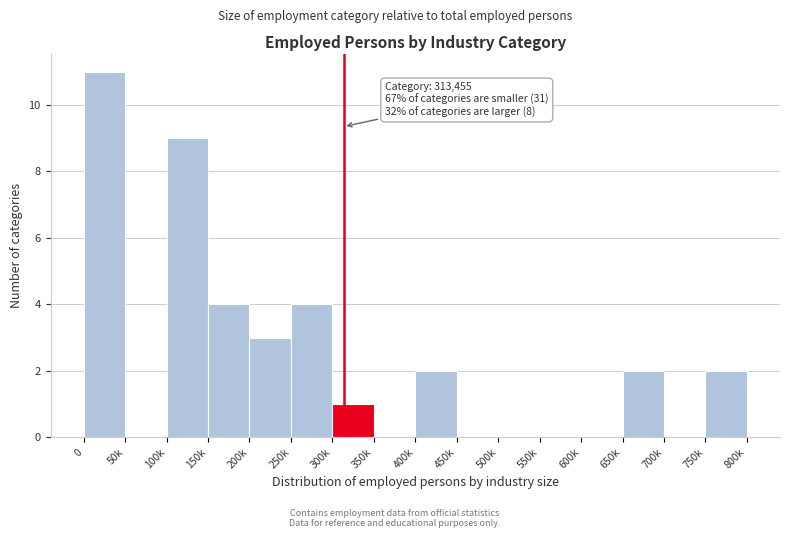

Reading left to right, transcribe all the data shown in this chart.

0=11	50k=0	100k=9	150k=4	200k=3	250k=4	300k=1	350k=0	400k=2	450k=0	500k=0	550k=0	600k=0	650k=2	700k=0	750k=2